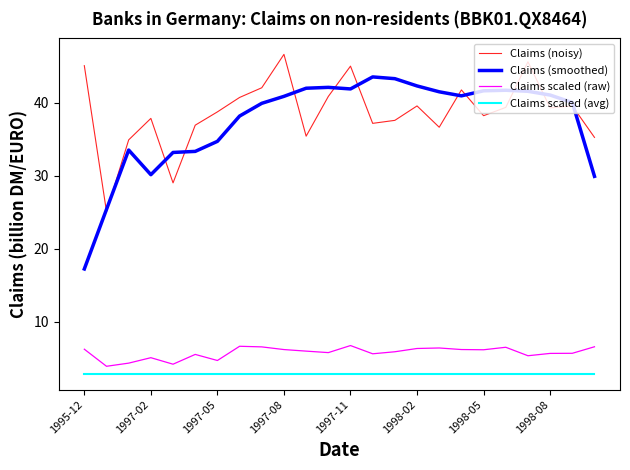

What is the maximum value for Claims scaled (avg)?

2.9